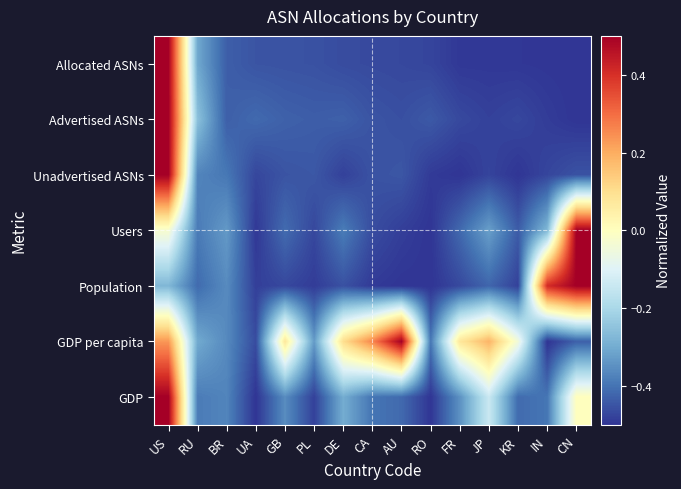

Reading left to right, what are all the values shown in this chart?

Allocated ASNs: US=0.5	RU=-0.3	BR=-0.4	UA=-0.4	GB=-0.5	PL=-0.5	DE=-0.5	CA=-0.5	AU=-0.5	RO=-0.5	FR=-0.5	JP=-0.5	KR=-0.5	IN=-0.5	CN=-0.5
Advertised ASNs: US=0.5	RU=-0.3	BR=-0.4	UA=-0.4	GB=-0.4	PL=-0.4	DE=-0.4	CA=-0.5	AU=-0.5	RO=-0.4	FR=-0.5	JP=-0.5	KR=-0.5	IN=-0.5	CN=-0.5
Unadvertised ASNs: US=0.5	RU=-0.4	BR=-0.4	UA=-0.5	GB=-0.5	PL=-0.4	DE=-0.5	CA=-0.5	AU=-0.4	RO=-0.5	FR=-0.5	JP=-0.5	KR=-0.5	IN=-0.5	CN=-0.5
Users: US=-0.0	RU=-0.4	BR=-0.3	UA=-0.5	GB=-0.4	PL=-0.5	DE=-0.4	CA=-0.5	AU=-0.5	RO=-0.5	FR=-0.4	JP=-0.3	KR=-0.4	IN=-0.3	CN=0.5
Population: US=-0.3	RU=-0.4	BR=-0.4	UA=-0.5	GB=-0.5	PL=-0.5	DE=-0.5	CA=-0.5	AU=-0.5	RO=-0.5	FR=-0.5	JP=-0.4	KR=-0.5	IN=0.4	CN=0.5
GDP per capita: US=0.2	RU=-0.3	BR=-0.4	UA=-0.5	GB=0.1	PL=-0.3	DE=0.1	CA=0.3	AU=0.5	RO=-0.4	FR=0.1	JP=0.2	KR=-0.0	IN=-0.5	CN=-0.4
GDP: US=0.5	RU=-0.4	BR=-0.4	UA=-0.5	GB=-0.4	PL=-0.5	DE=-0.3	CA=-0.4	AU=-0.4	RO=-0.5	FR=-0.3	JP=-0.1	KR=-0.4	IN=-0.4	CN=0.0